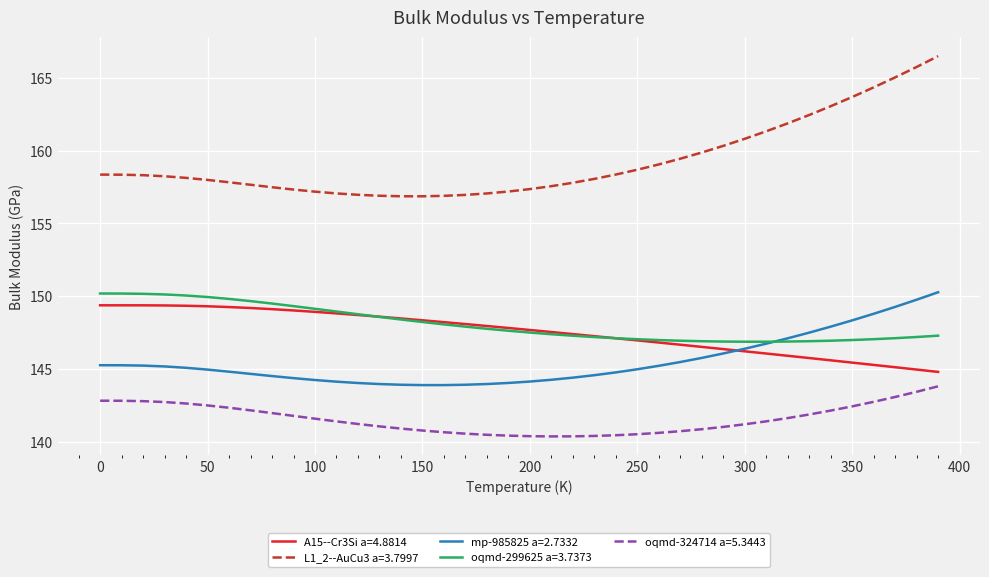

What is the greatest value displayed?

166.5